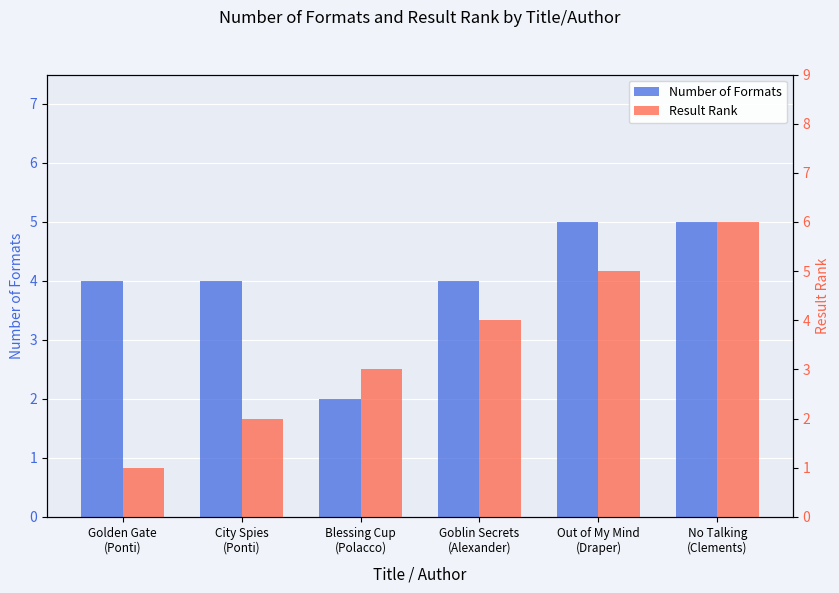

How many bars are there in total?

12